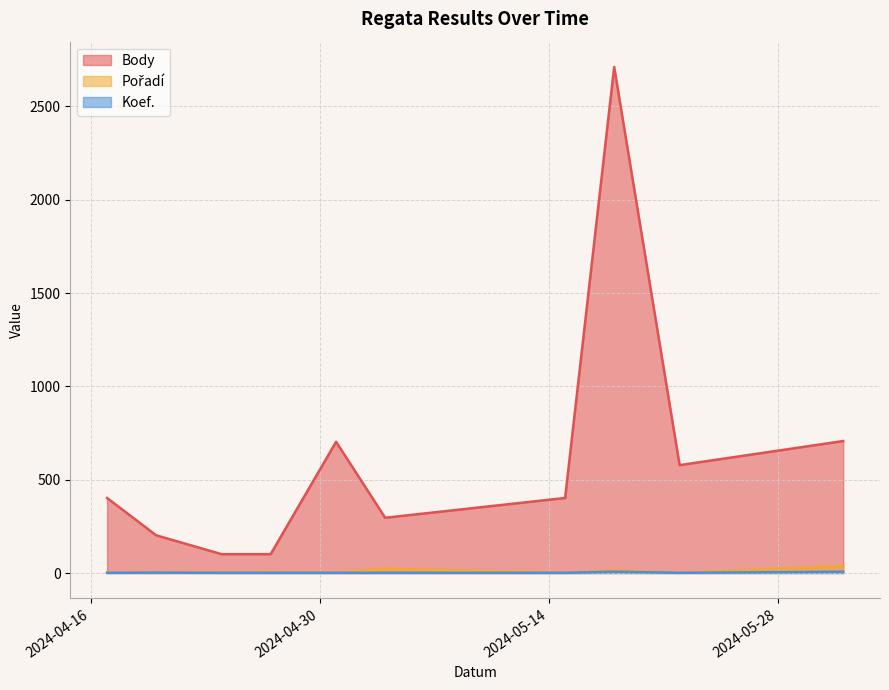

What is the difference between the highest and lowest values at 2024-05-01?

702